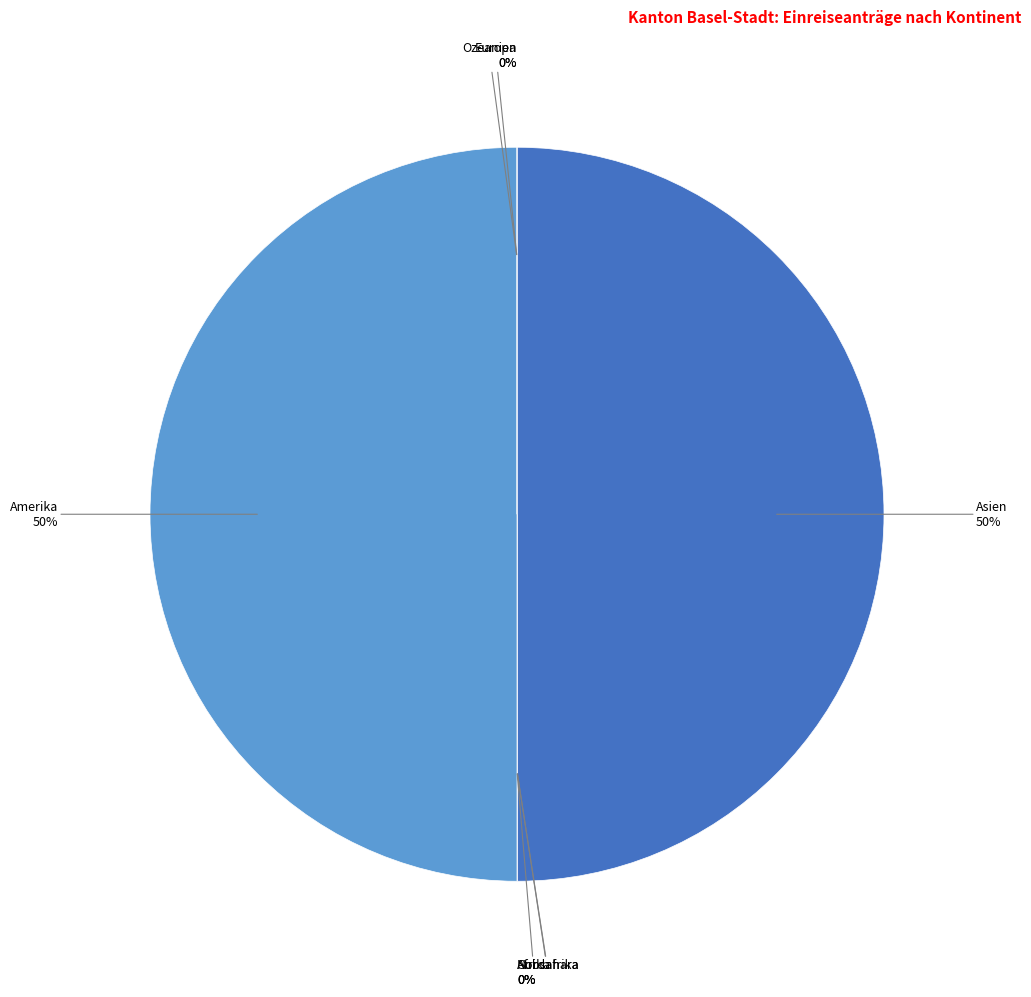

What is the total percentage of Ozeanien and Amerika?

50.0%